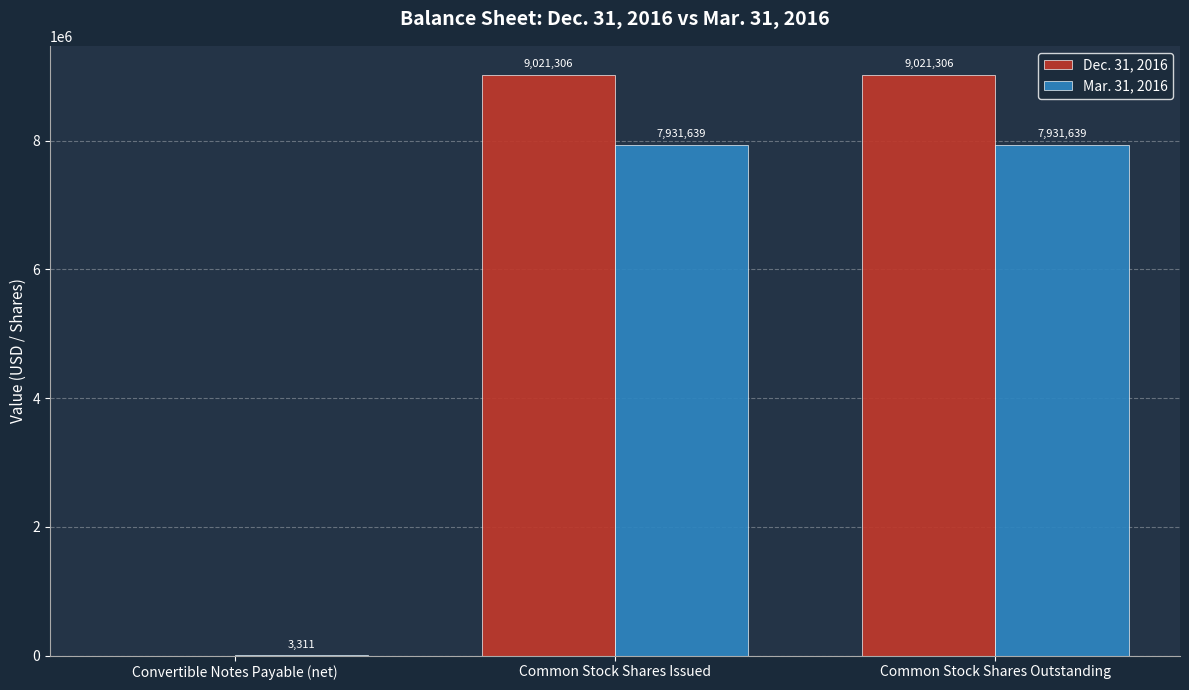

The Dec. 31, 2016 series shows 2683555 at Common Stock Shares Issued. True or false?

False